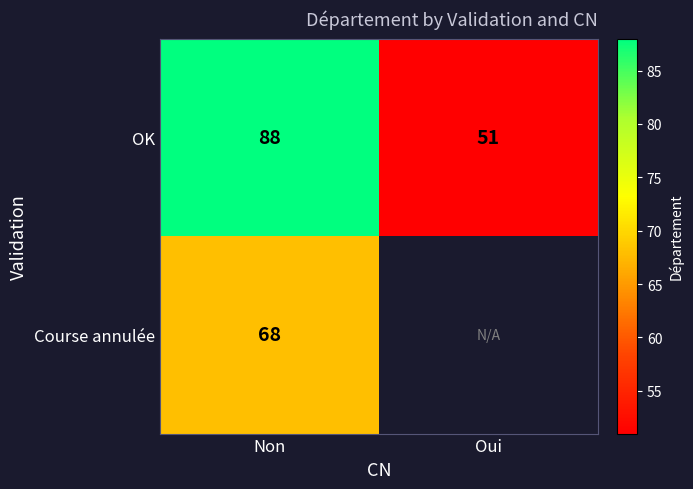

The value of OK at Non is 123.3. True or false?

False